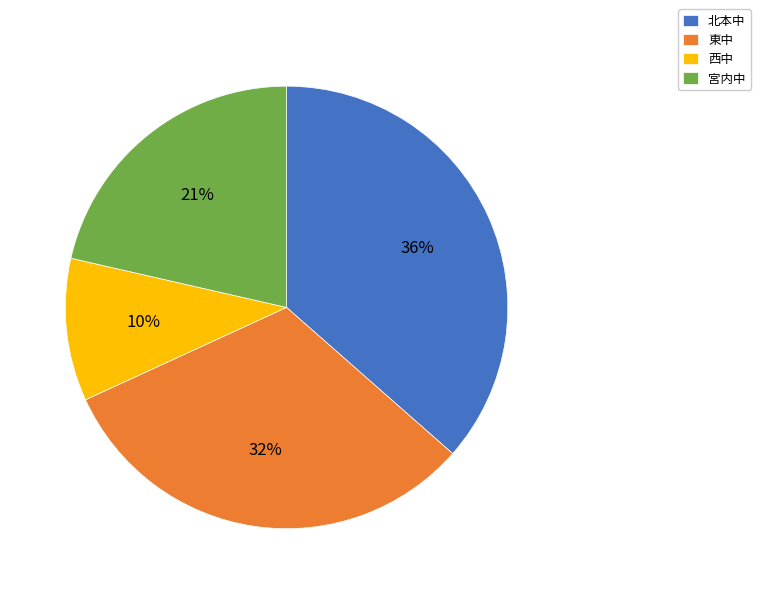

To the nearest percent, what is the difference between the 西中 and 北本中 slice percentages?

26%